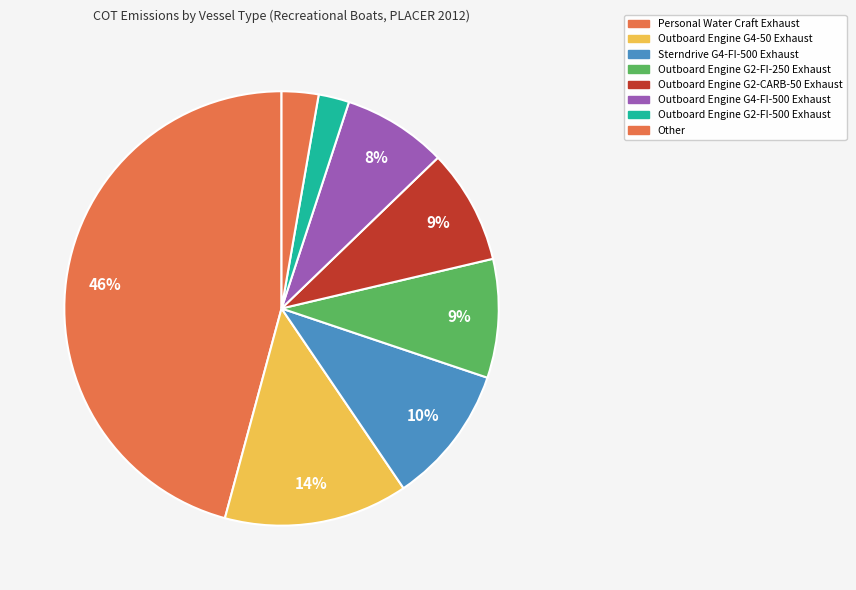

Combined, what portion of the pie is Outboard Engine G4-50 Exhaust and Outboard Engine G2-FI-500 Exhaust?

16.0%